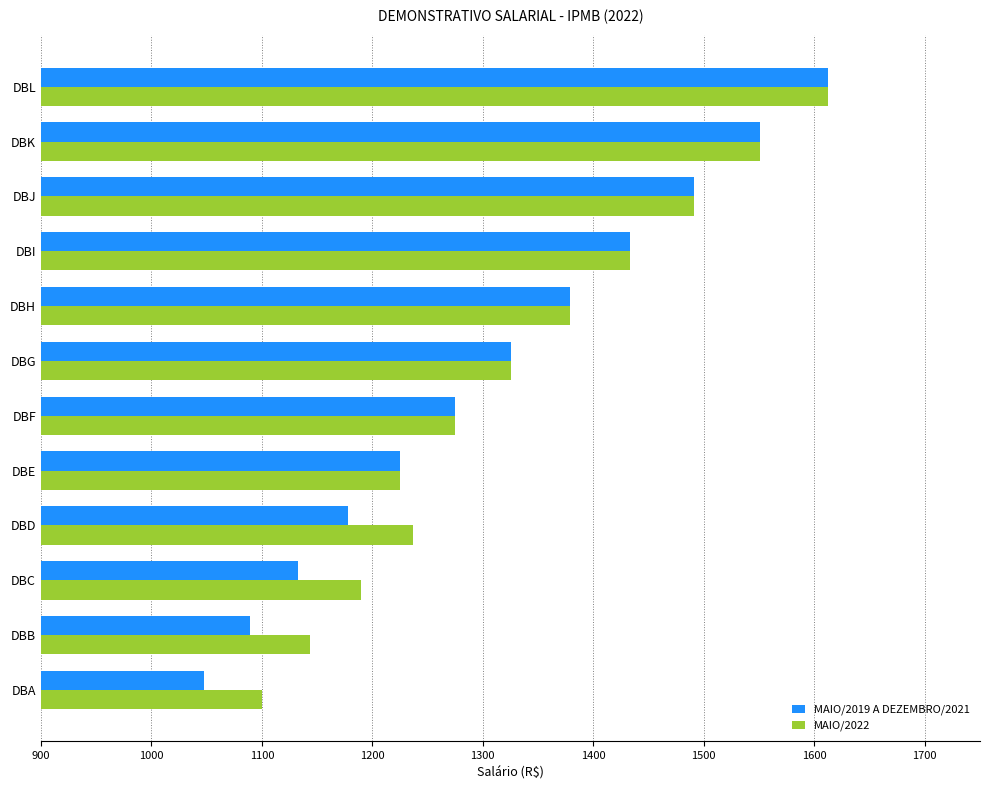

Which series has the widest spread of values?

MAIO/2019 A DEZEMBRO/2021